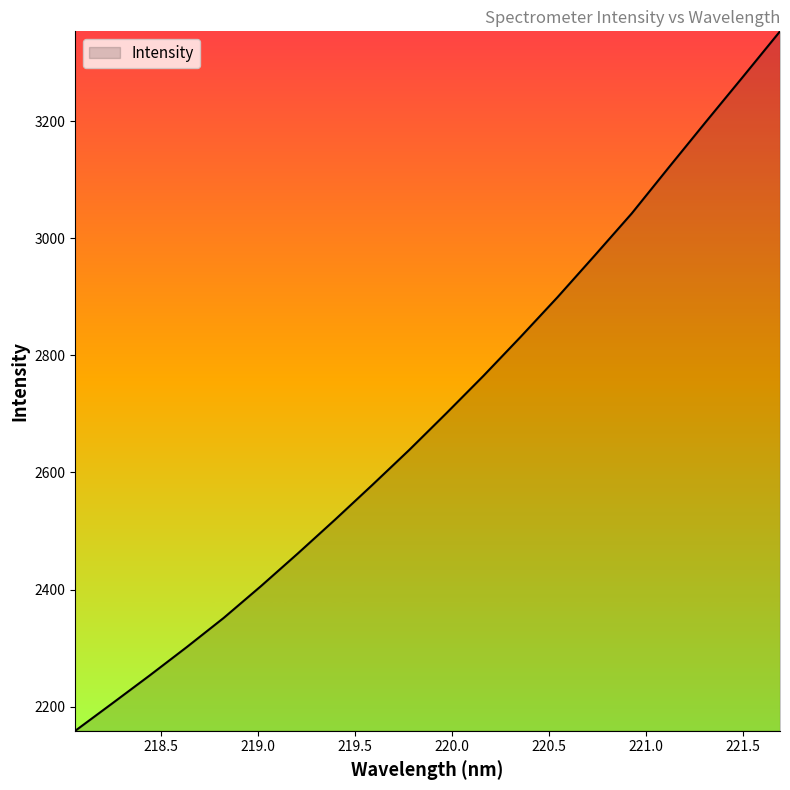

Does the chart have visible grid lines?

No